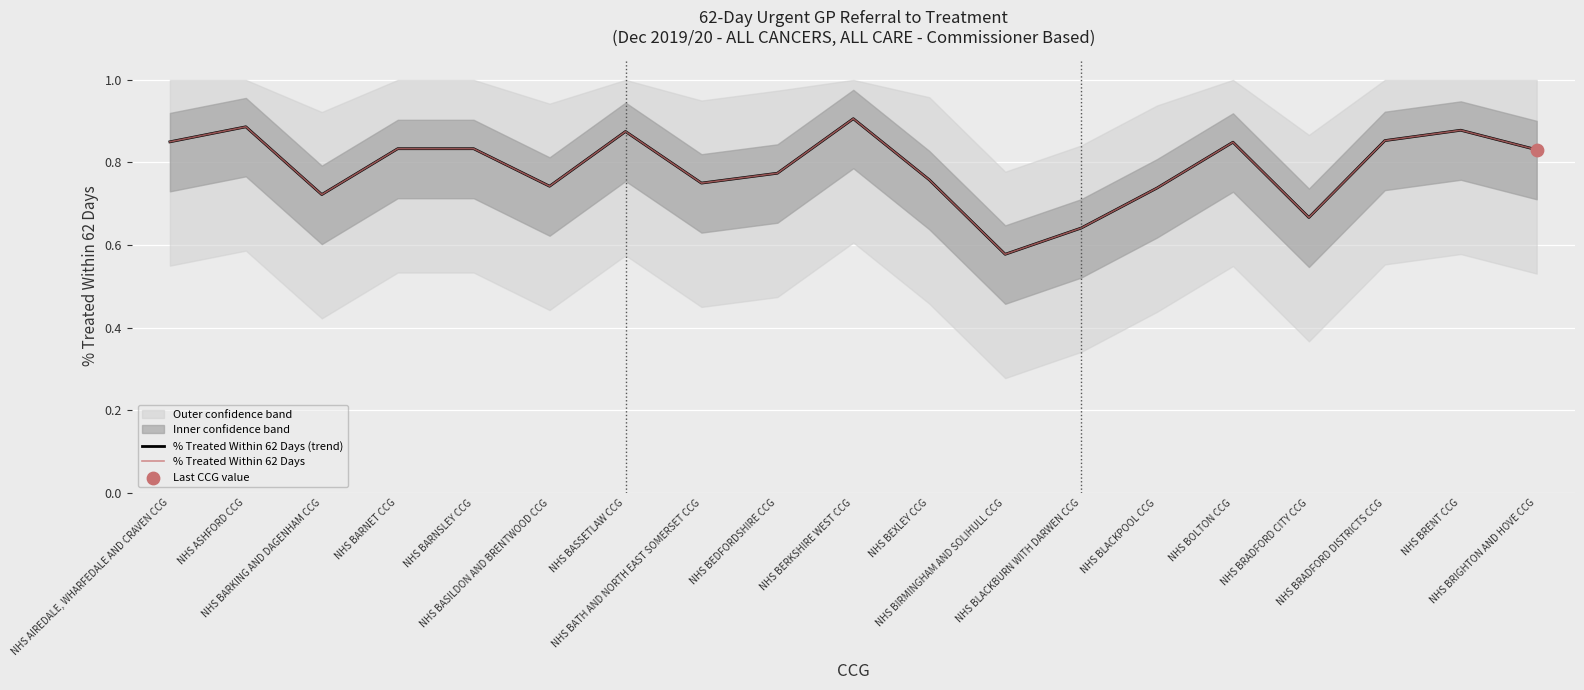

Which series has the largest total across all categories?

% Treated Within 62 Days (trend)